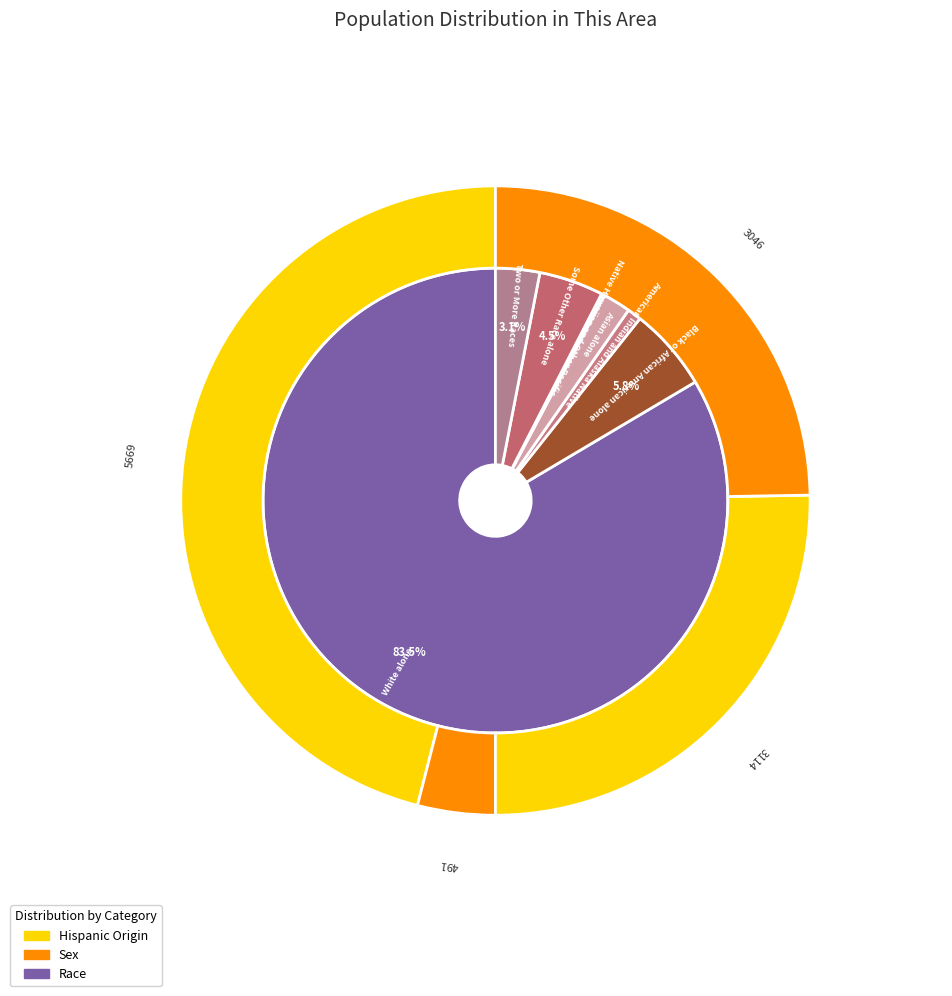

What is the largest slice in the pie chart?

White alone